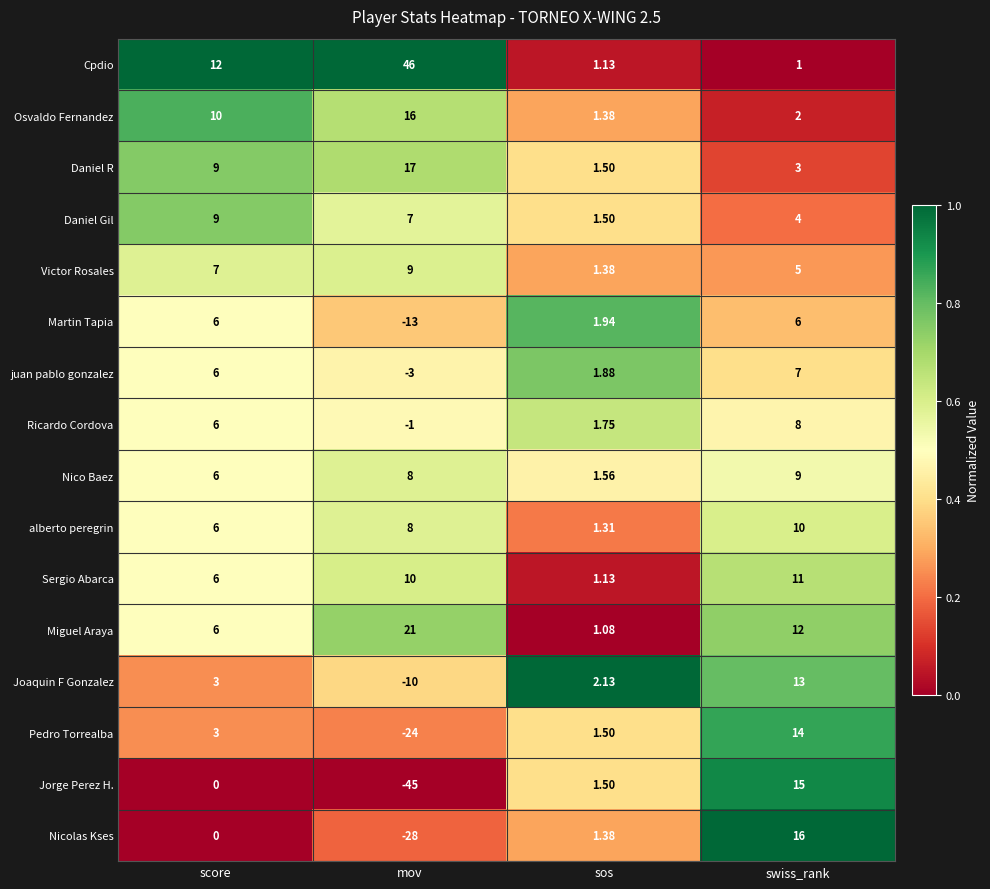

At which label is Martin Tapia closest to -3?

sos